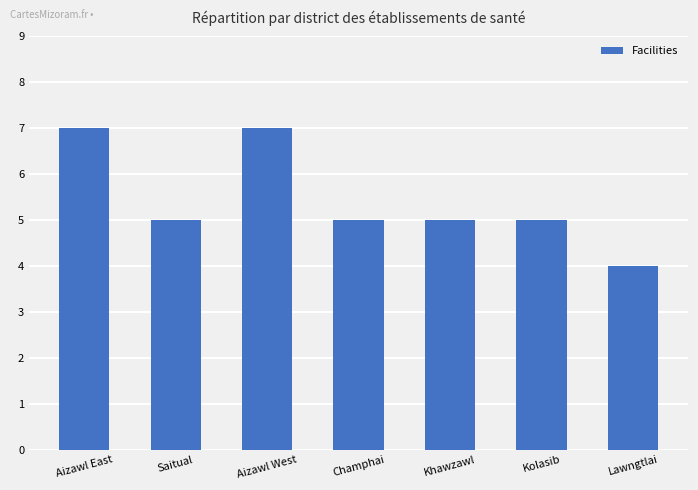

What is the minimum value shown in the chart?

4